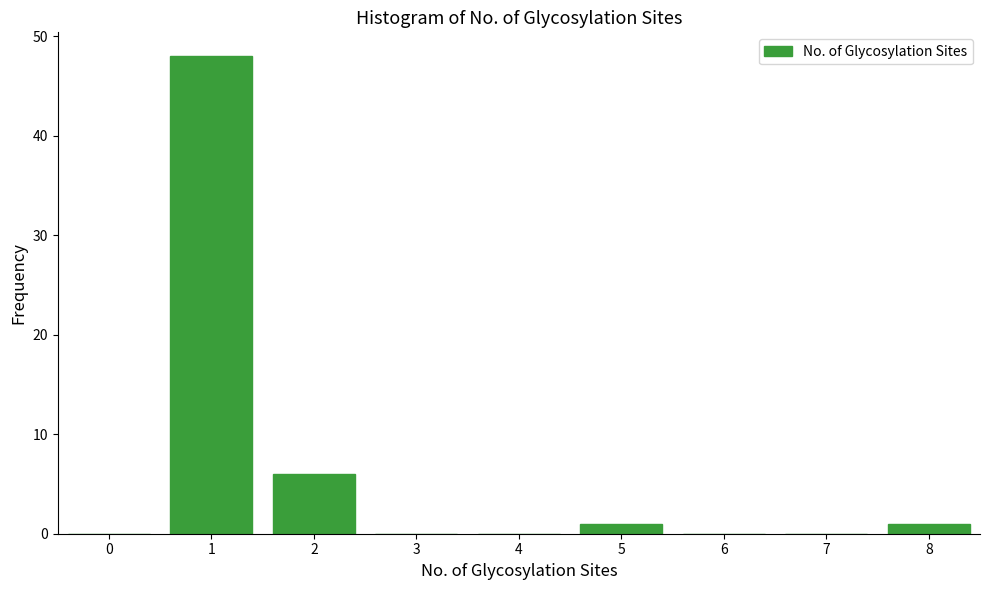

Over which range of the x-axis is the bar tallest?

0.5 to 1.5